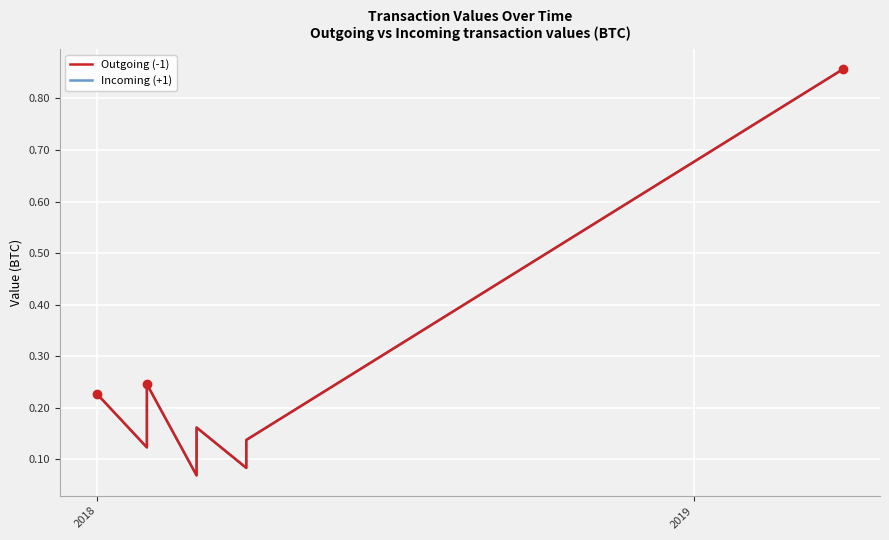

What is the maximum value for Outgoing (-1)?

0.9